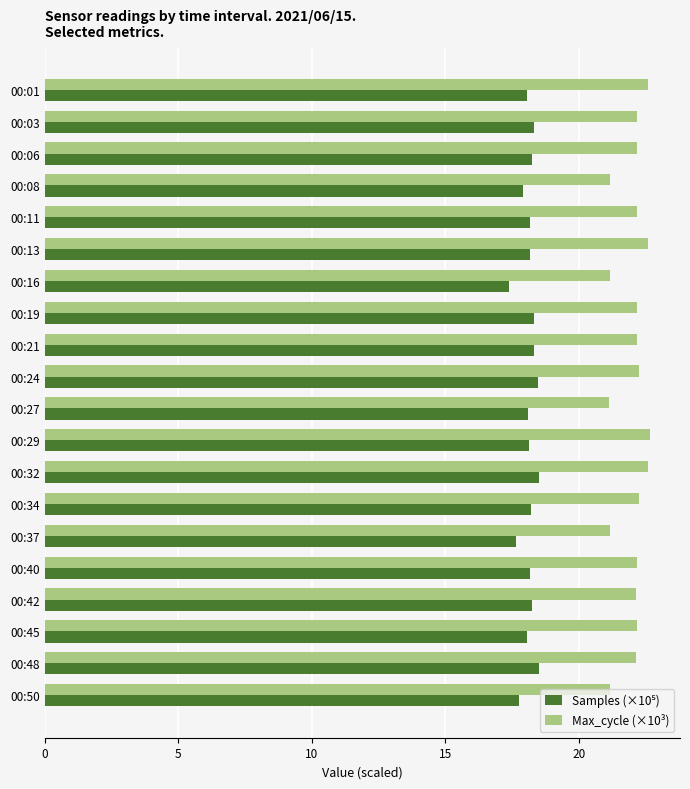

What is the sum of all Max_cycle (×10³) values?

440.3